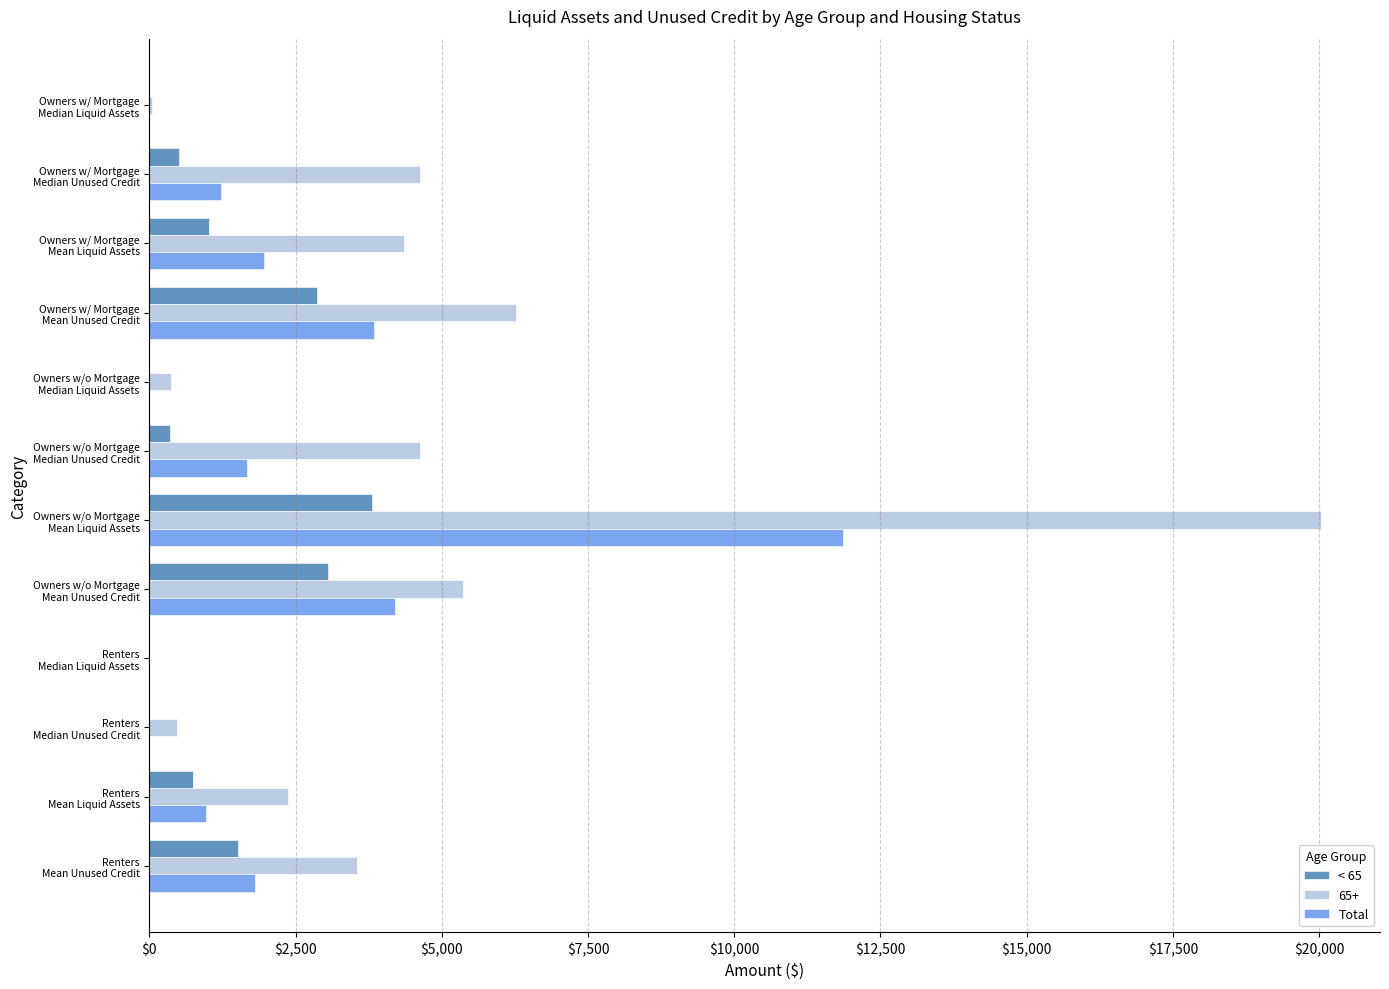

At which label does < 65 reach its peak?

Owners w/o Mortgage
Mean Liquid Assets